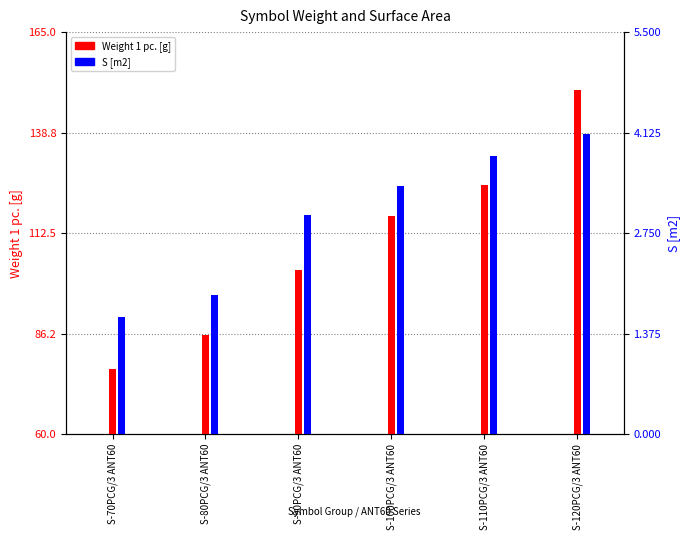

Rank the series by their average value, from highest to lowest.

Weight 1 pc., S [m2]